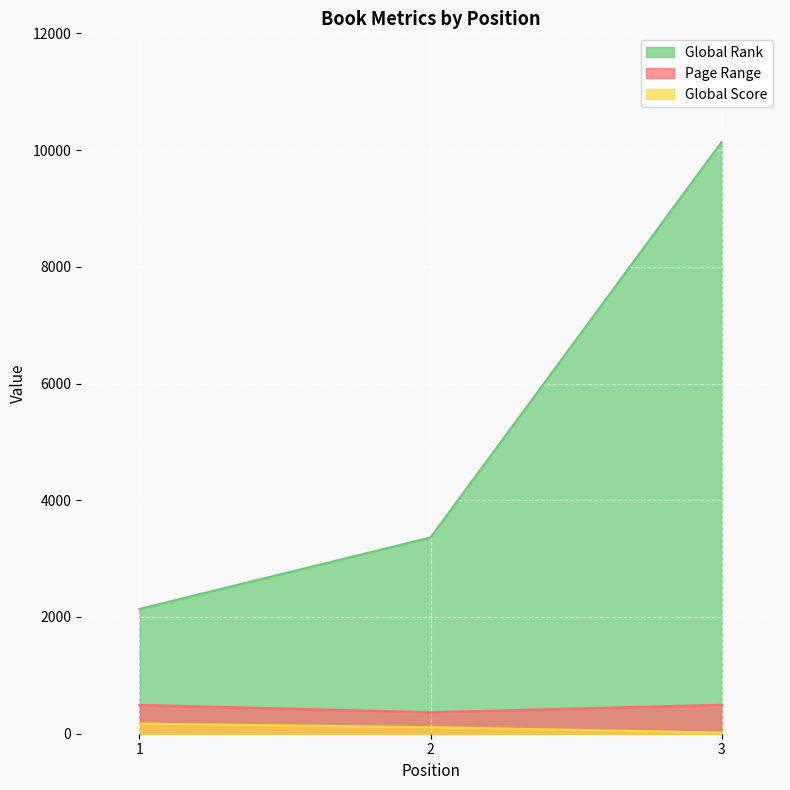

Reading right to left, what are all the values shown in this chart?

Page Range: 3=496	2=368	1=494
Global Score: 3=18	2=112	1=174
Global Rank: 3=10142	2=3363	1=2137